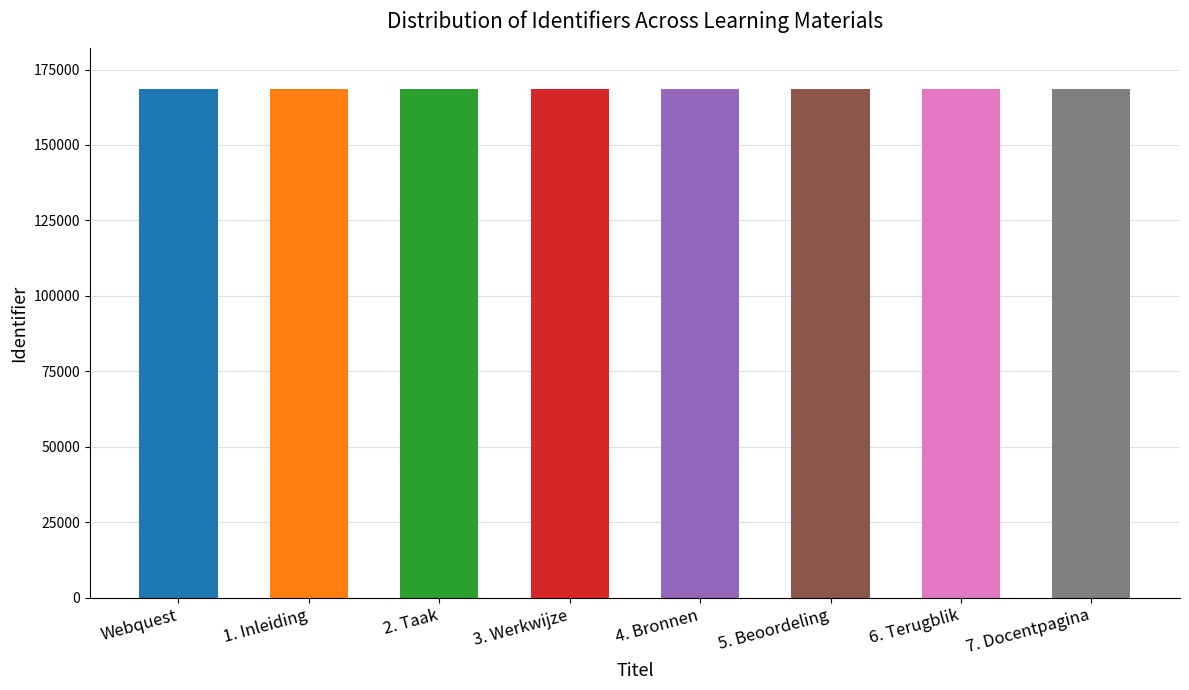

Is it true that the value at Webquest is 103643?

False